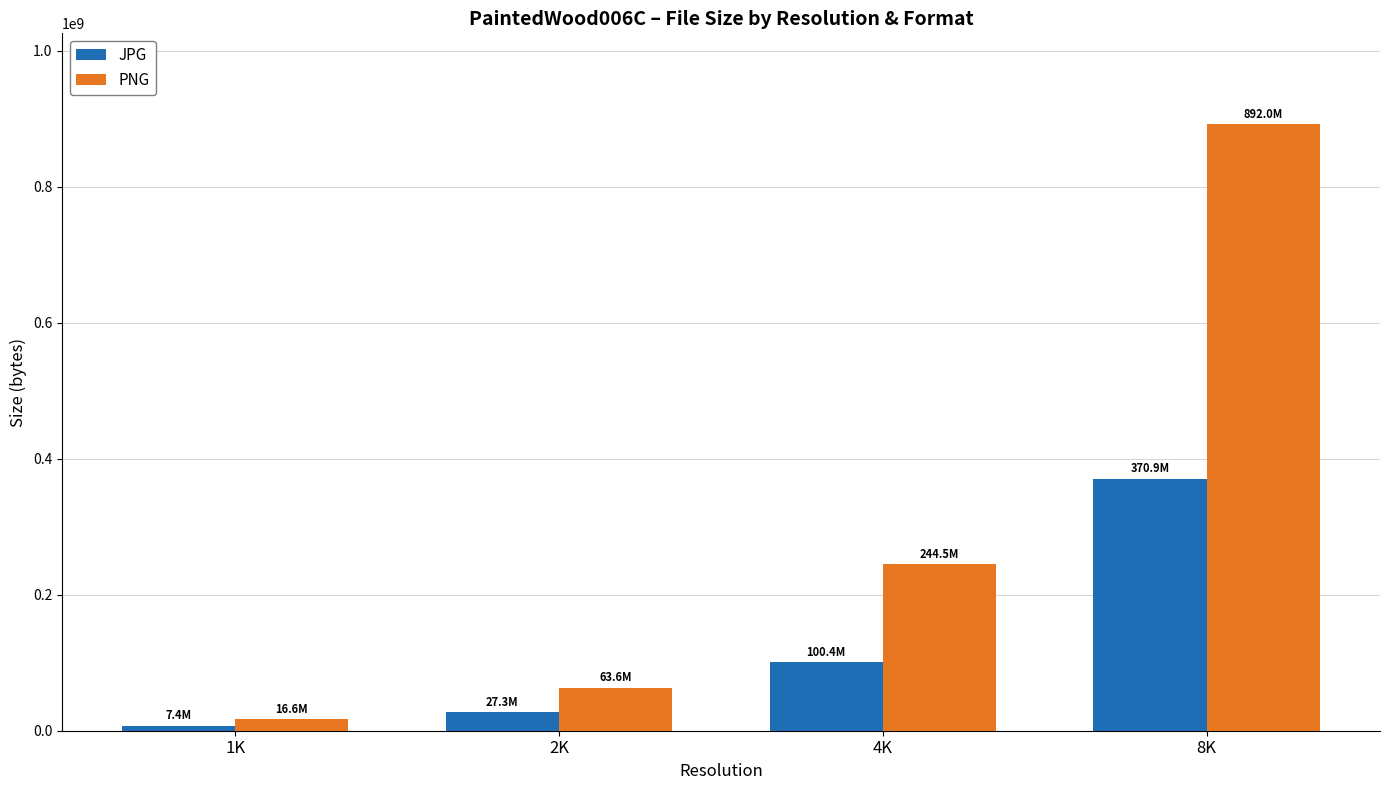

What is the total value across all series at 4K?

344967090